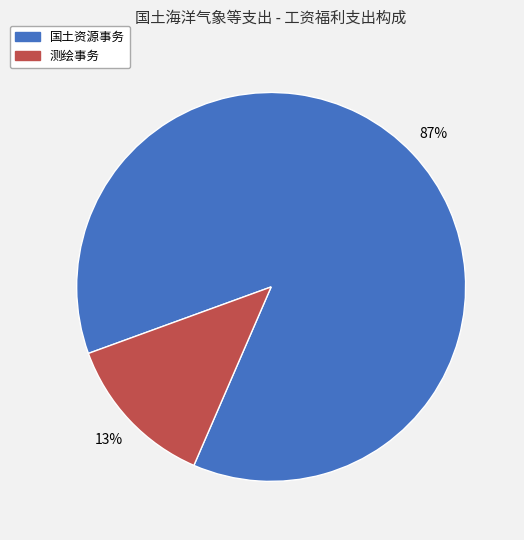

To the nearest percent, what portion does 国土资源事务 represent?

87%